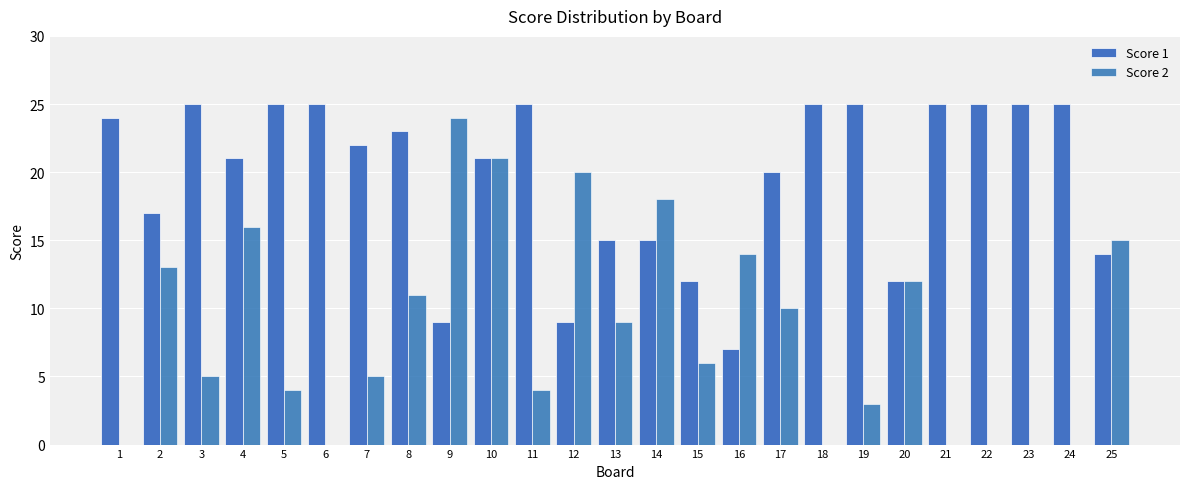

At which label does Score 2 first exceed 6?

2